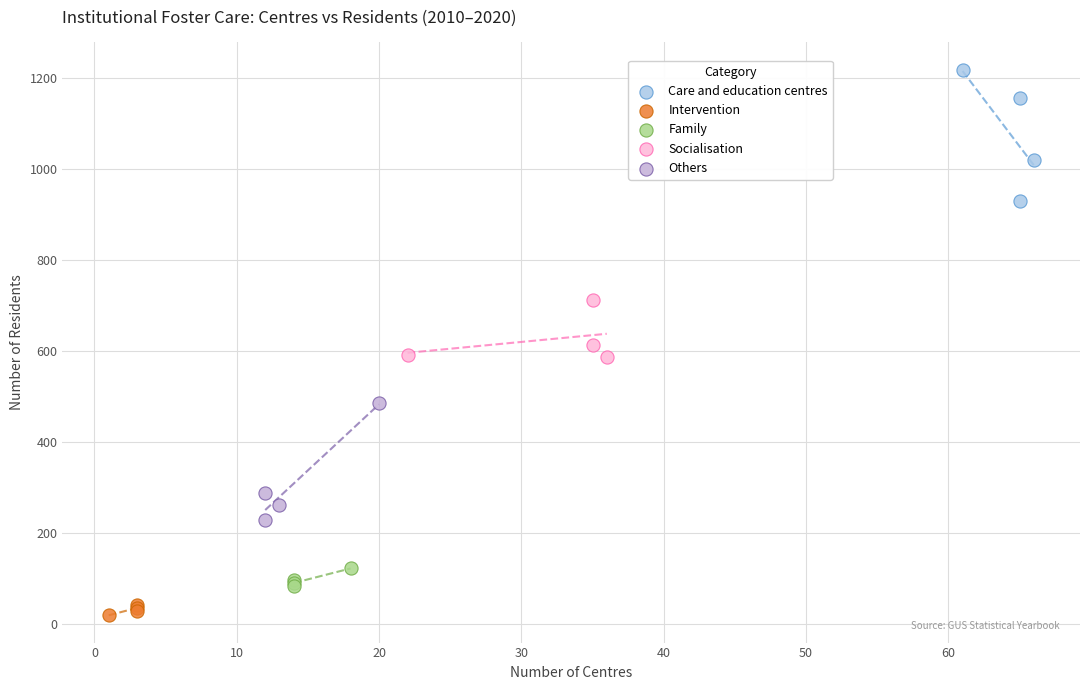

Which series contains the lowest Y value?

Intervention